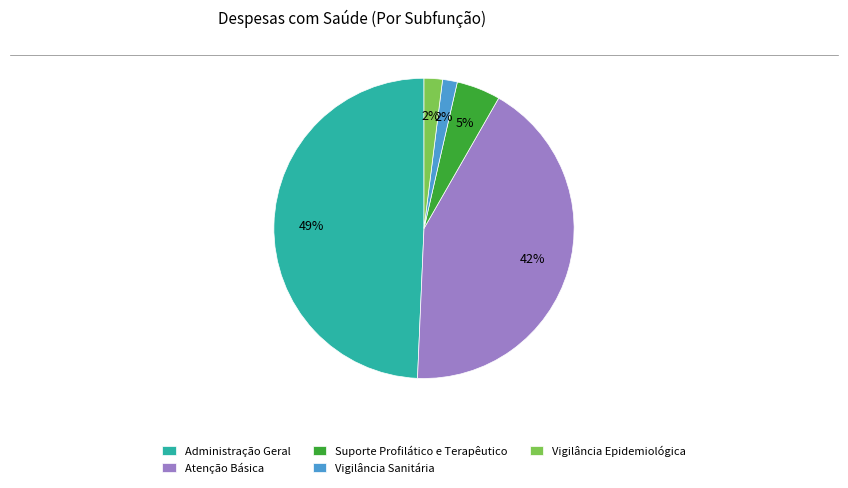

Which has a higher value, Vigilância Epidemiológica or Administração Geral?

Administração Geral